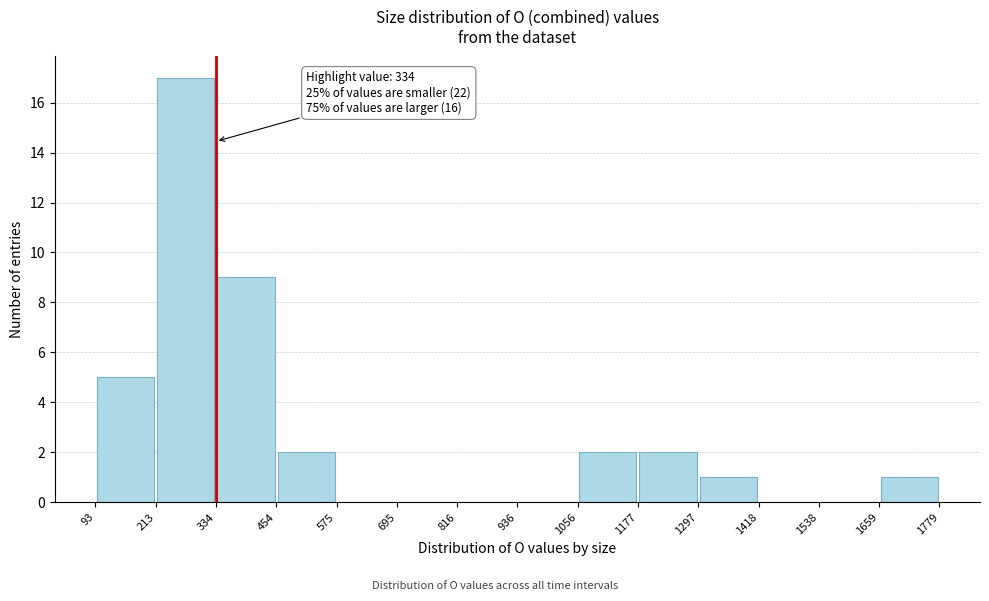

Over which range of the x-axis is the bar tallest?

213 to 334